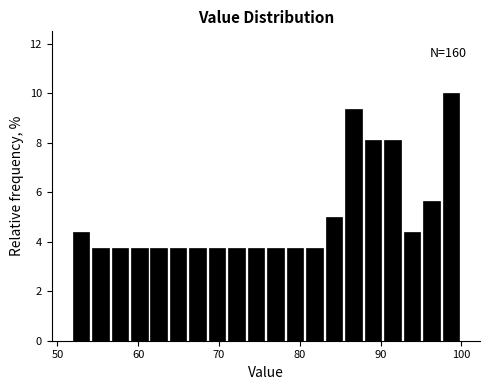

Read against the x-axis, roughly where is the centre of the tallest bar?

99